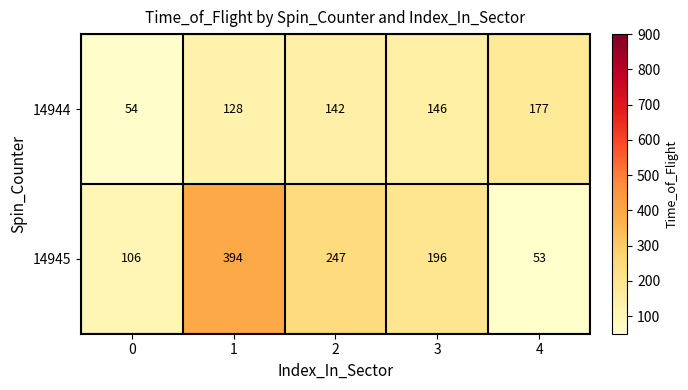

Reading right to left, transcribe all the data shown in this chart.

14944: 177	146	142	128	54
14945: 53	196	247	394	106